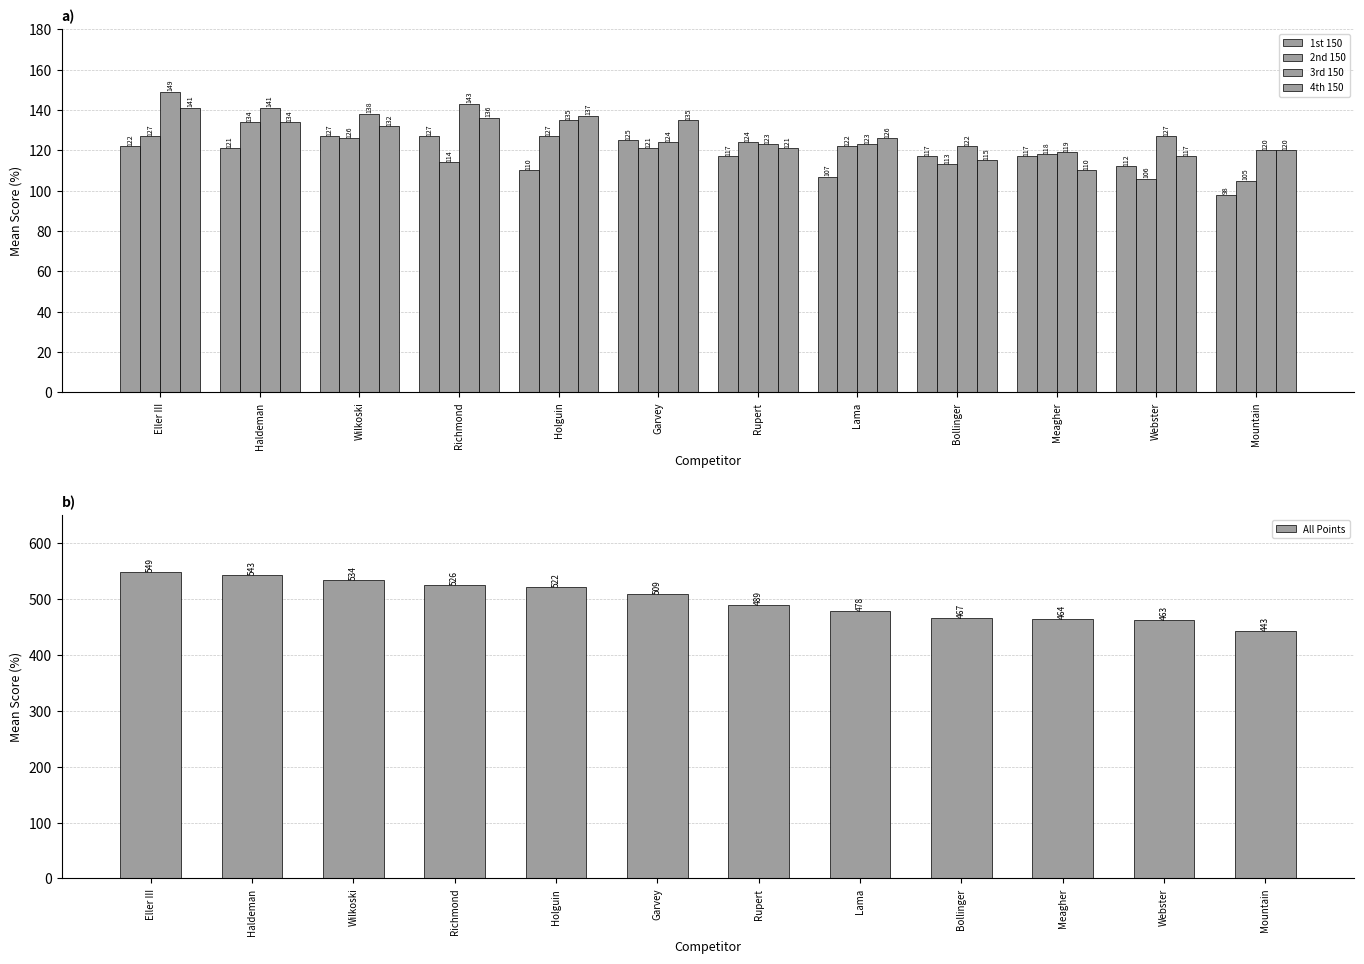

Where does the 1st 150 series first go above 117?

Eller III